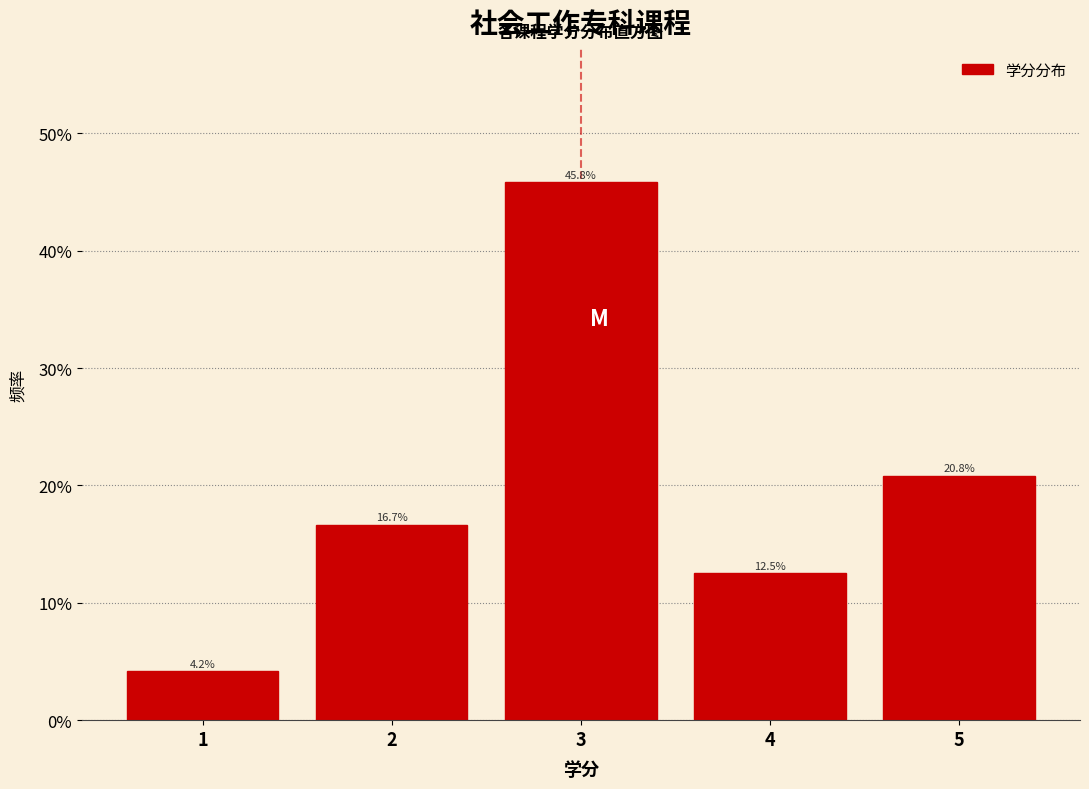

What is the height of the bar covering 4.5 to 5.5 on the x-axis?

20.8